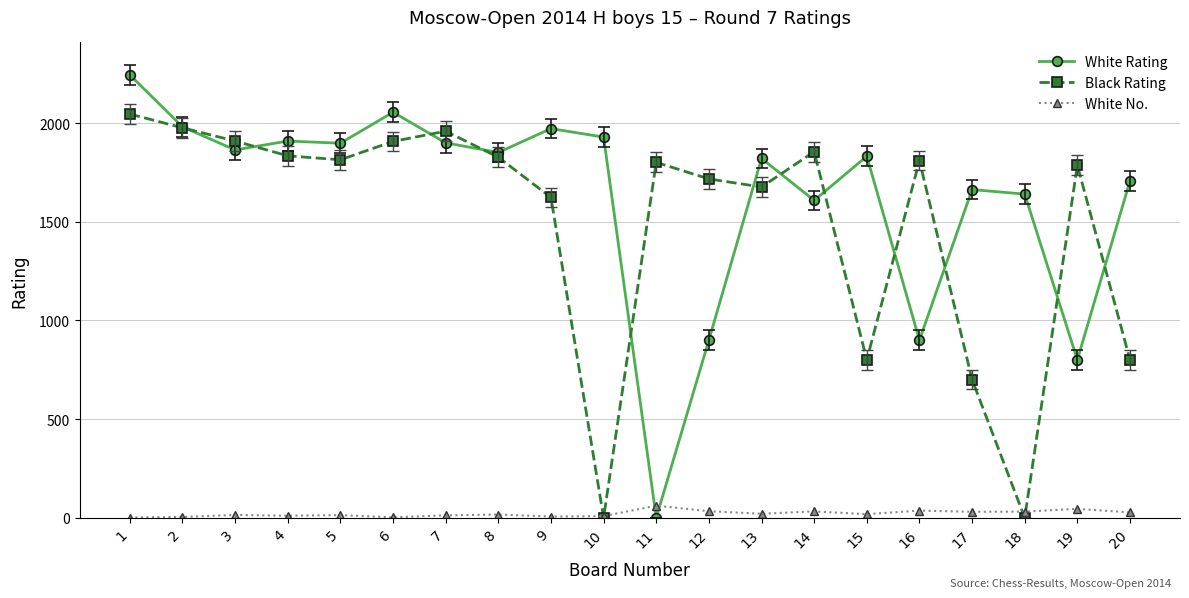

The value of White Rating at 2 is 1981. True or false?

True